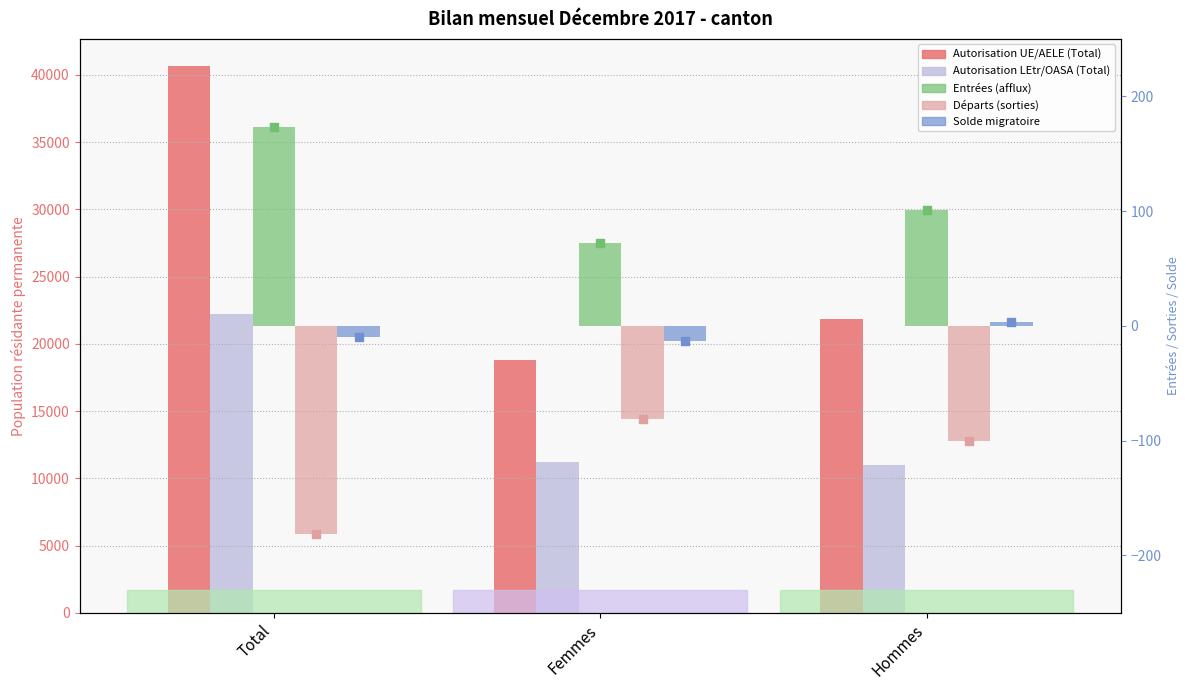

Which series has the widest spread of Y values?

Autorisation UE/AELE (Total)